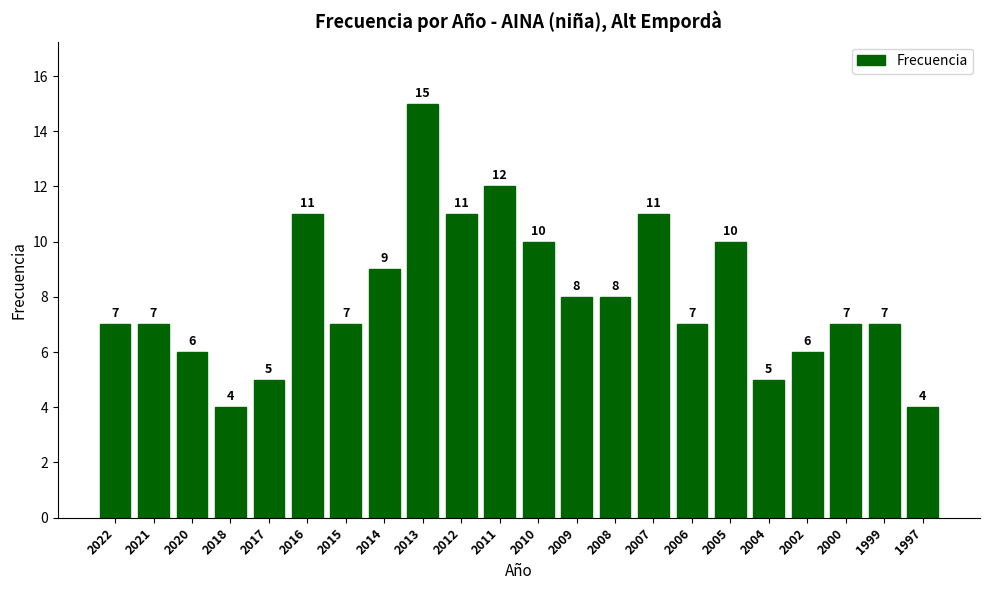

What is the change in value from 2009 to 2004?

-3